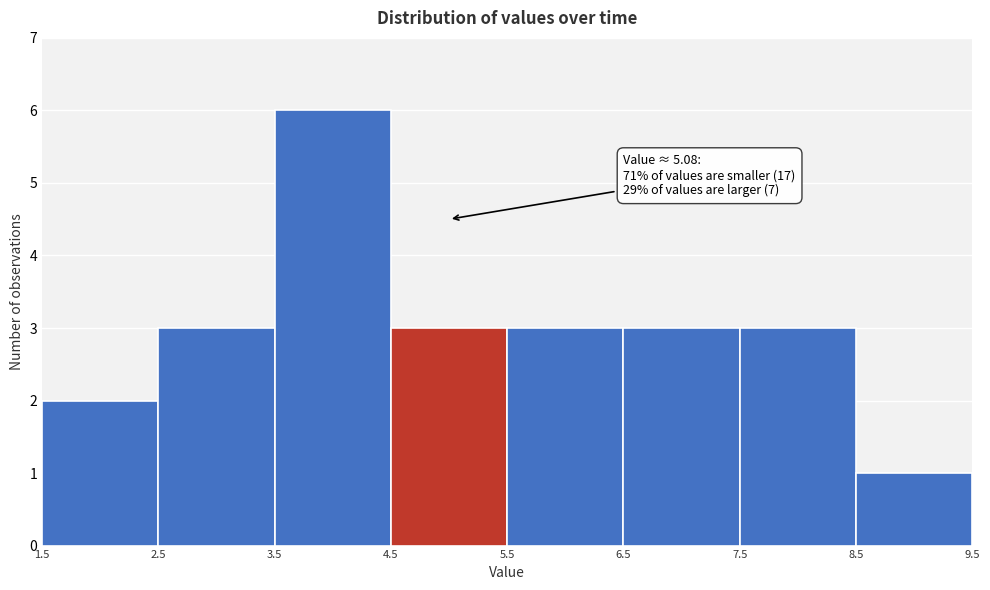

Over which range of the x-axis is the bar tallest?

3.5 to 4.5